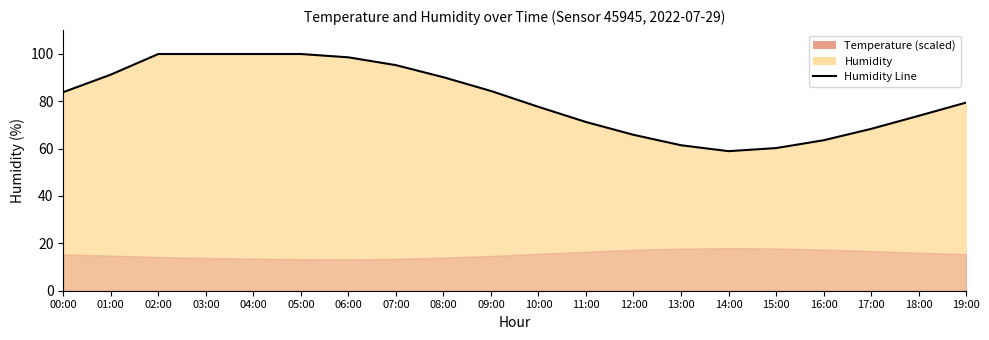

Which category has the lowest value across all series?

14:00